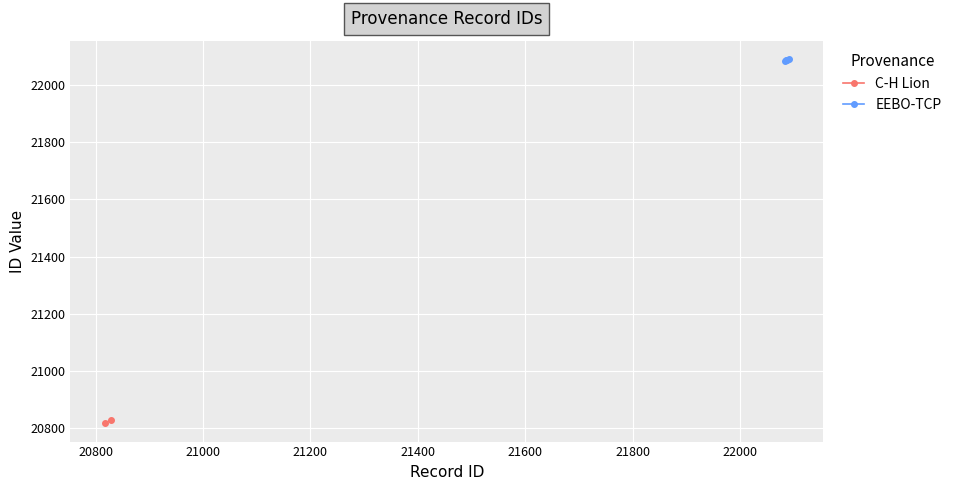

What is the maximum value for EEBO-TCP?

22091